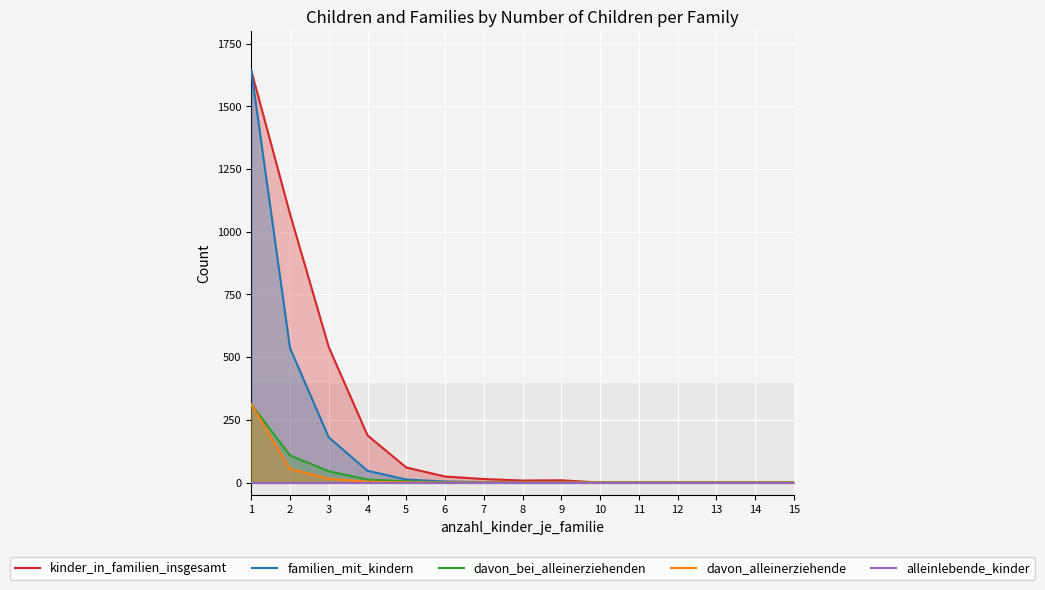

True or false: familien_mit_kindern has a value of 561 at 14.

False